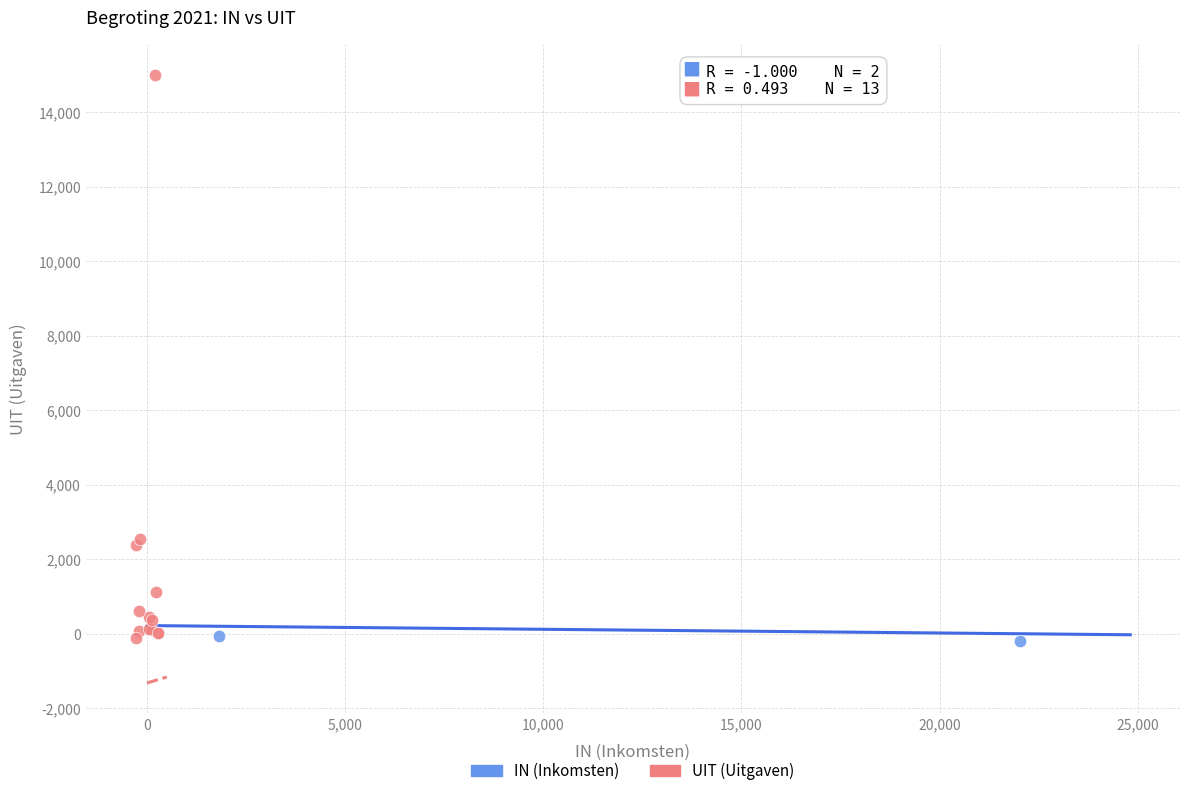

Which series reaches the maximum Y coordinate?

UIT (Uitgaven)